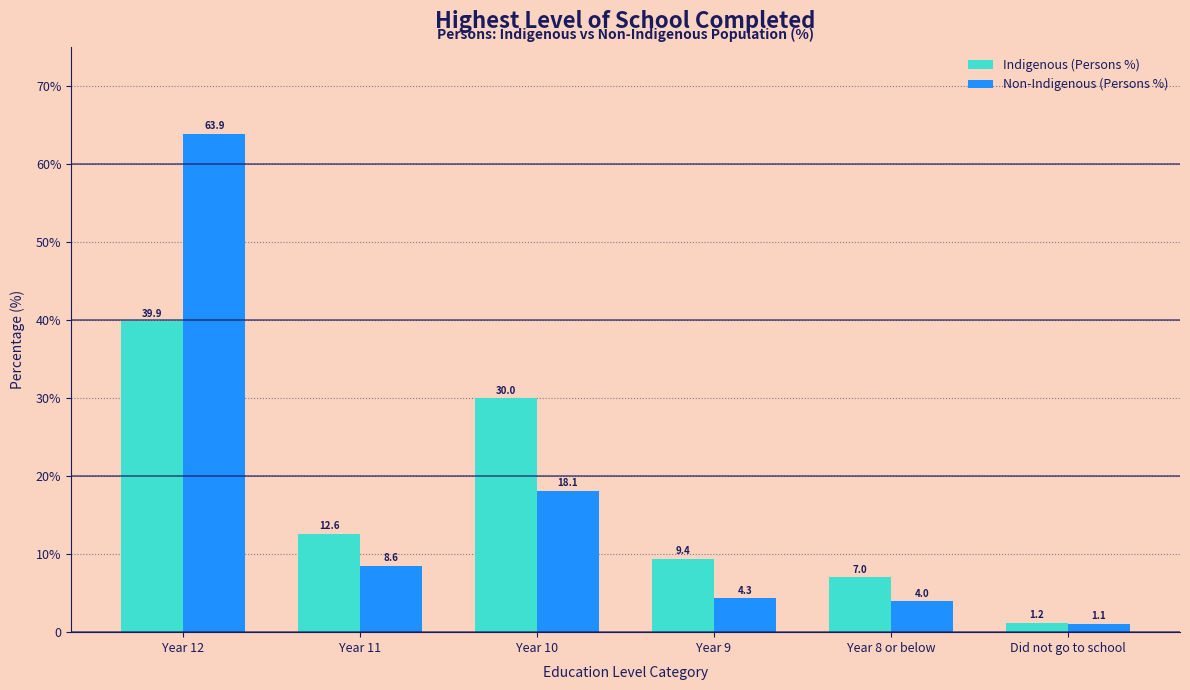

Does the chart contain stacked bars?

No